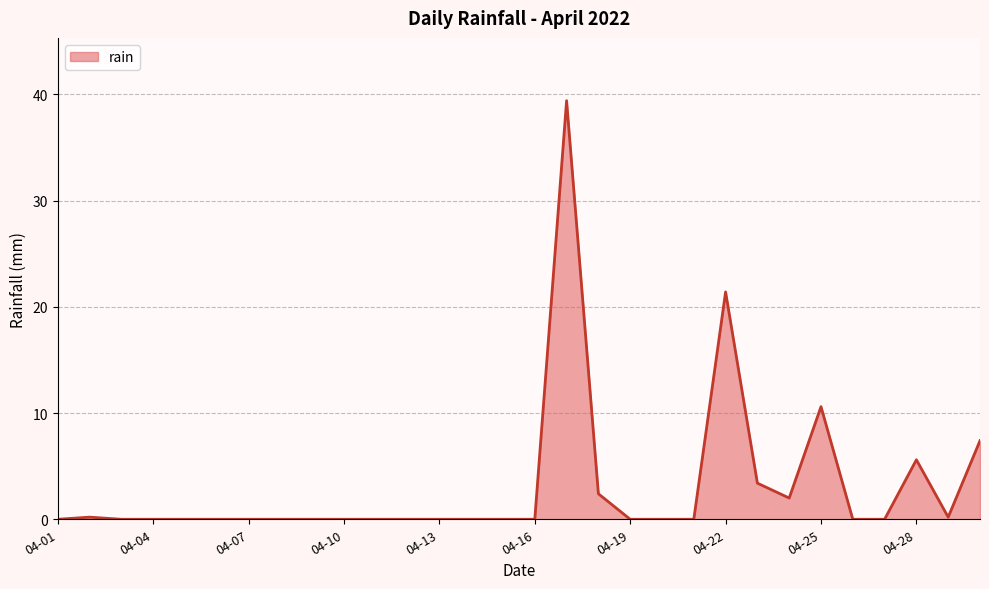

What is the maximum value shown in the chart?

39.4